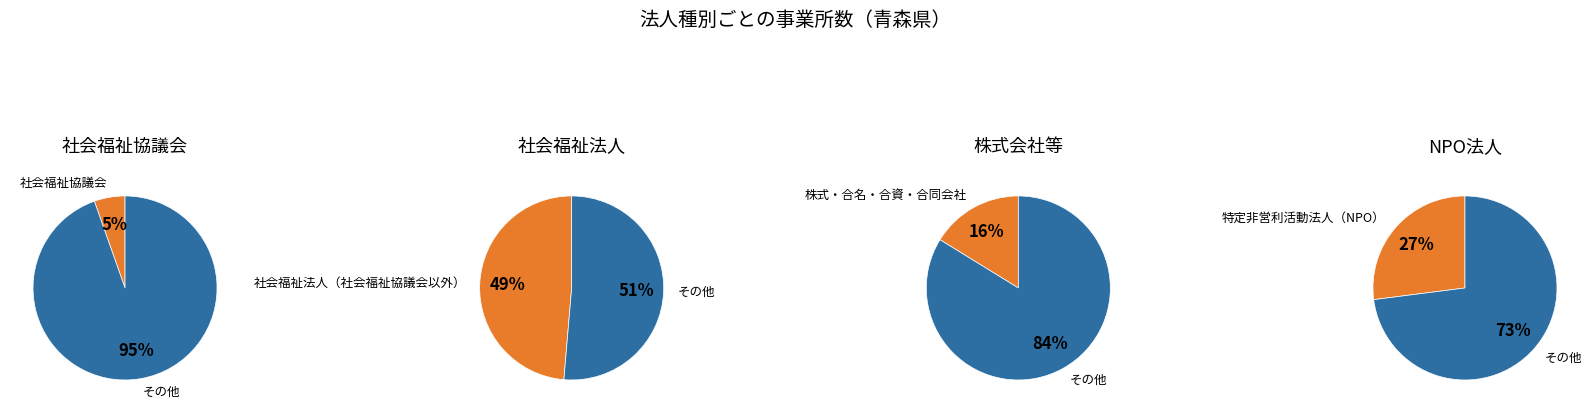

To the nearest percent, what is the difference between the 1 and 5 slice percentages?

25%